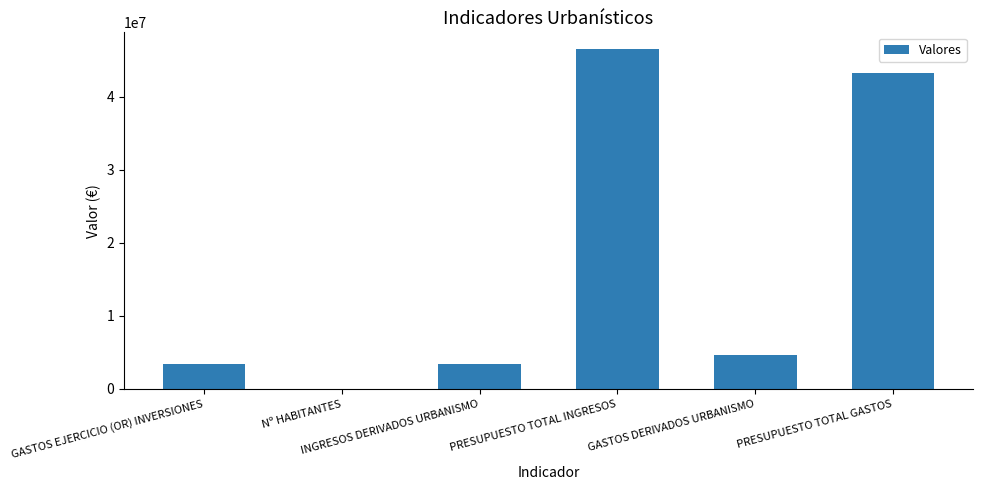

Which label corresponds to the largest value in the chart?

PRESUPUESTO TOTAL INGRESOS